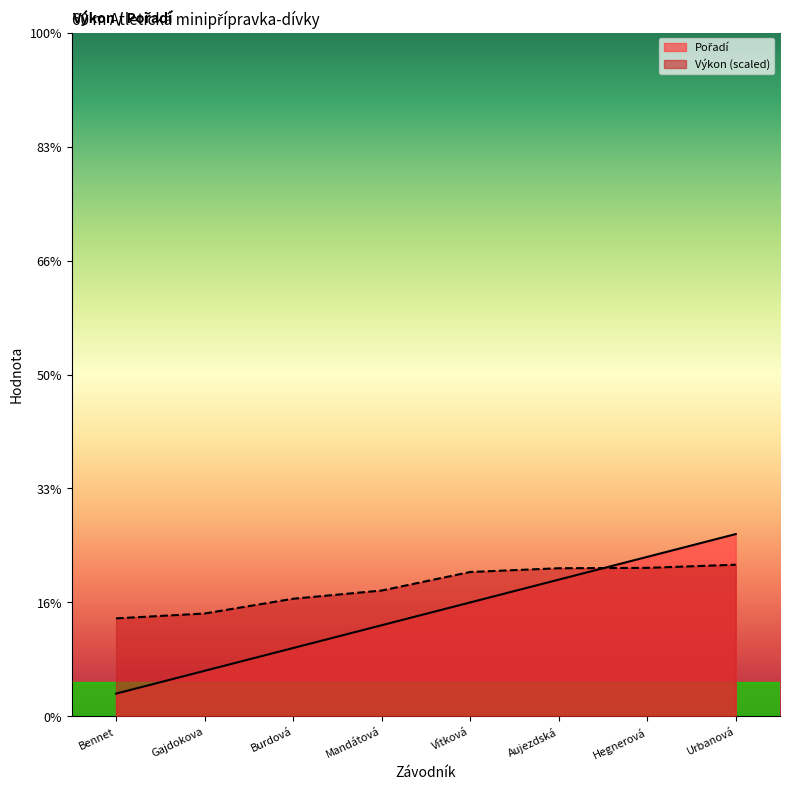

What is the spread (max minus min) of values at Hegnerová?

0.5